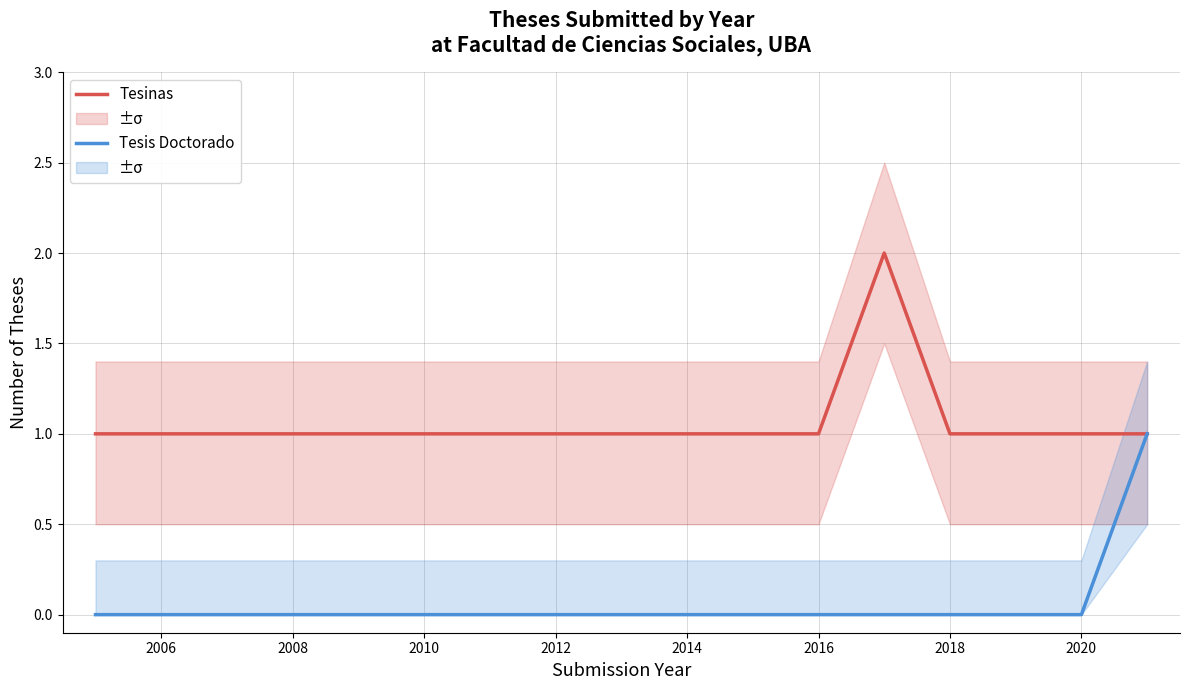

Is it true that Tesinas equals 2 at 2010?

False